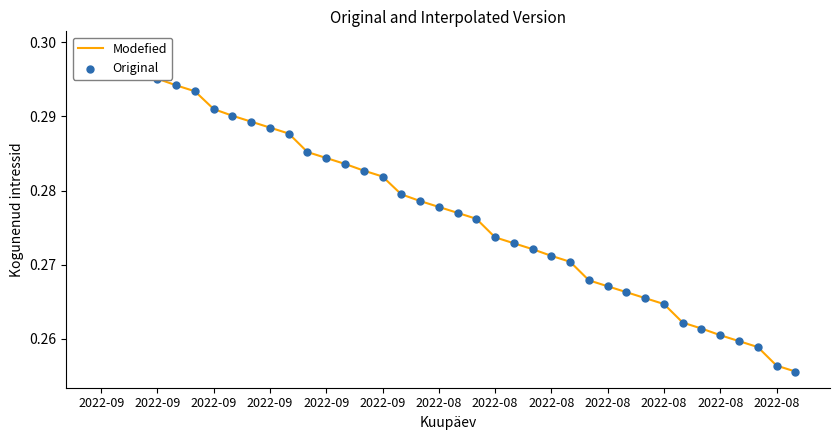

Which series reaches the minimum Y coordinate?

Modefied